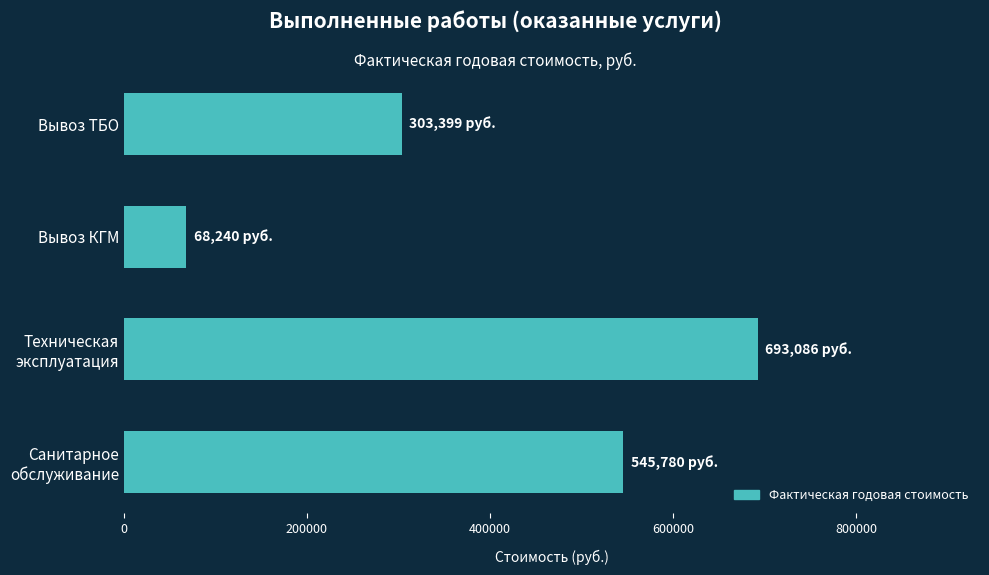

Count the number of data series in this chart.

1